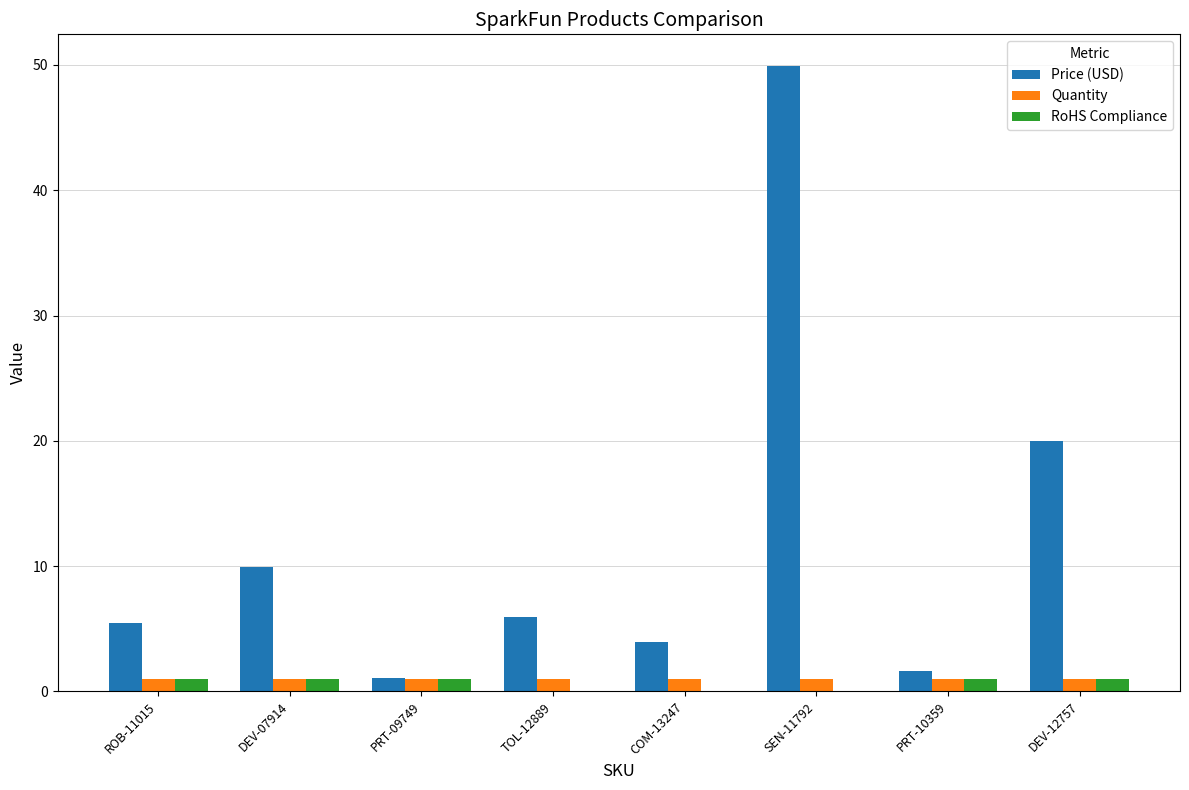

How many groups of bars are there?

8